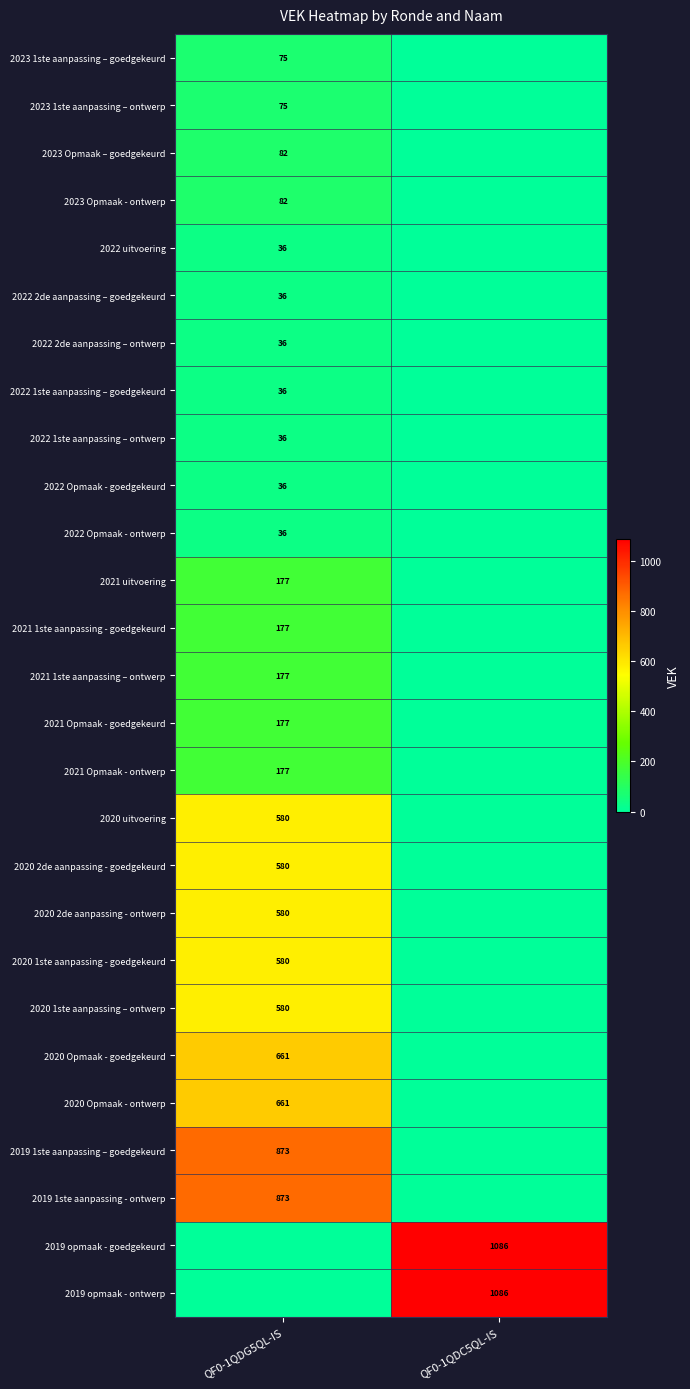

Is the value of 2019 opmaak - goedgekeurd at QF0-1QDC5QL-IS greater than the value of 2021 Opmaak - ontwerp at QF0-1QDG5QL-IS?

Yes